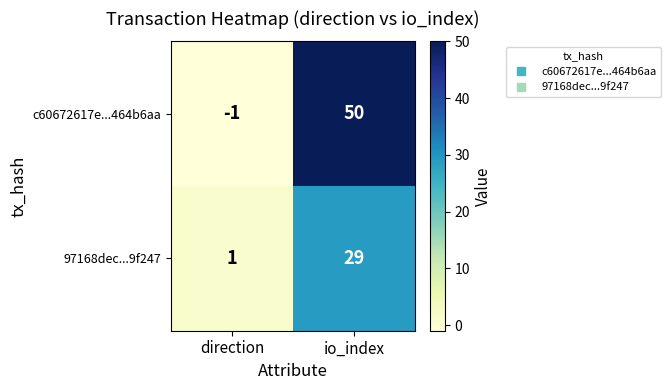

Which series has the widest spread of values?

c60672617e...464b6aa